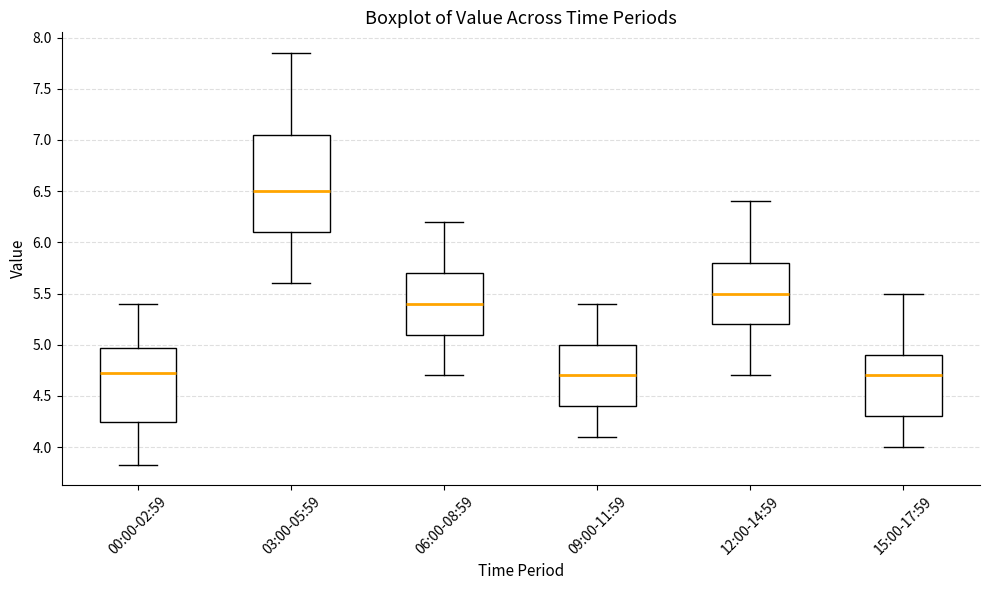

Which box has the highest median line?

03:00-05:59